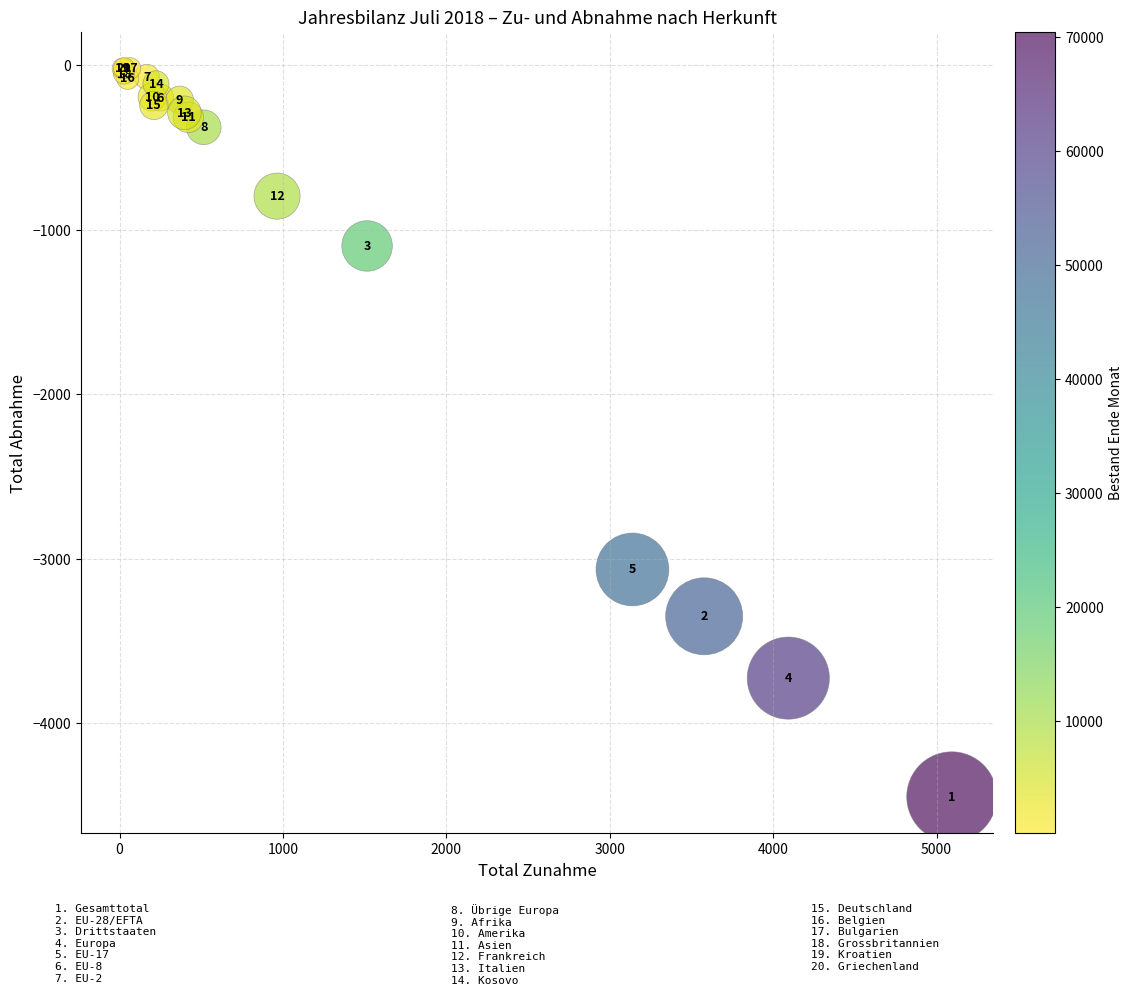

What Y value in the scatter plot is closest to -2233?

-3066